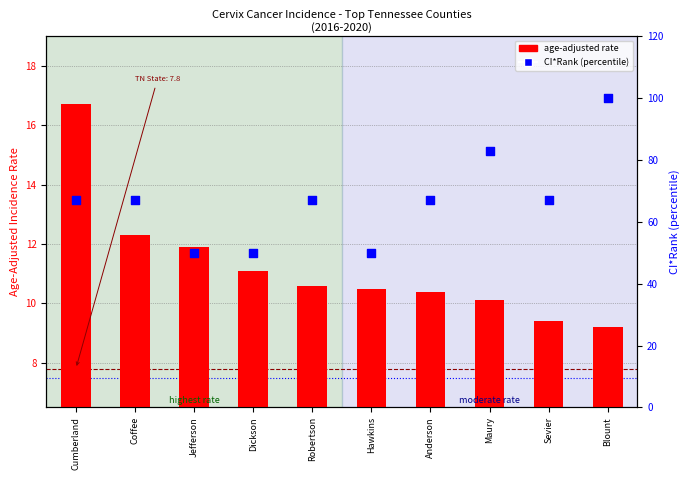

Which series has the largest total across all categories?

CI*Rank percentile